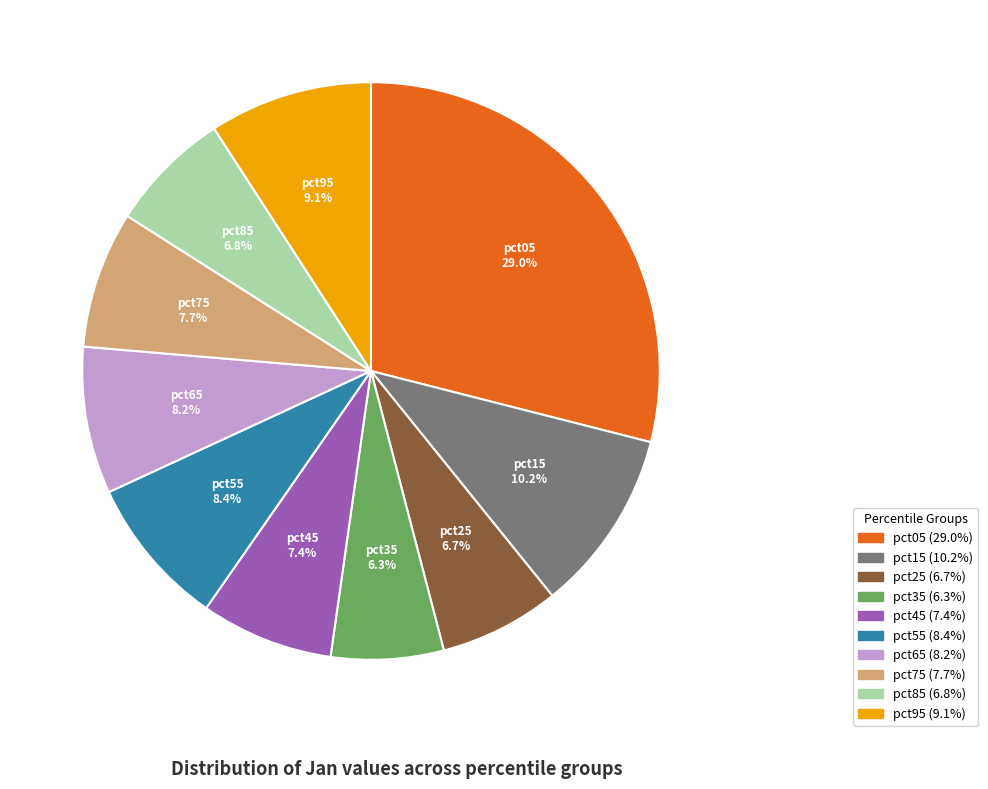

To the nearest percent, what percentage of the pie is pct65?

8%